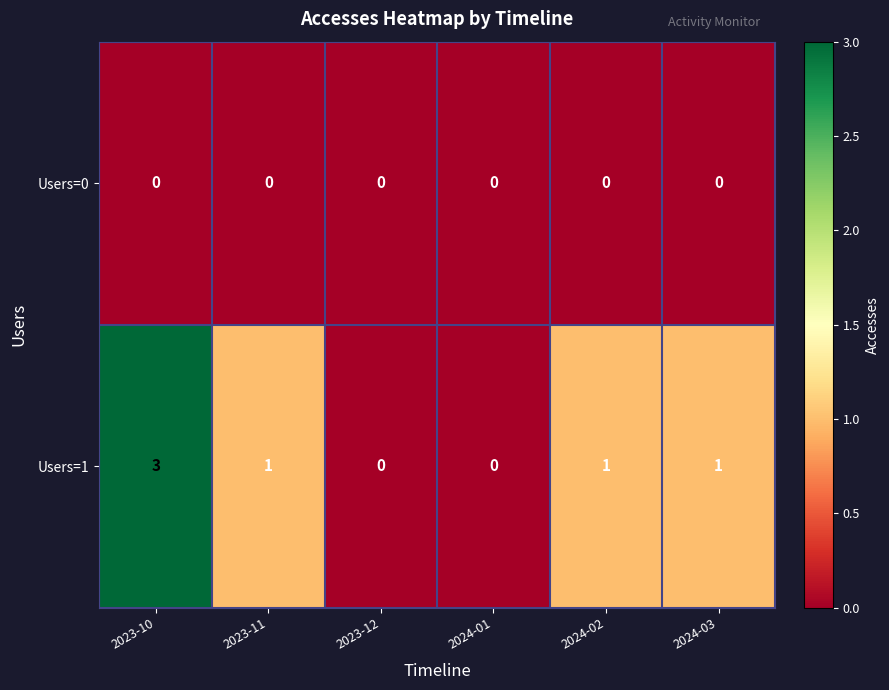

Which category has the highest value across all series?

2023-10